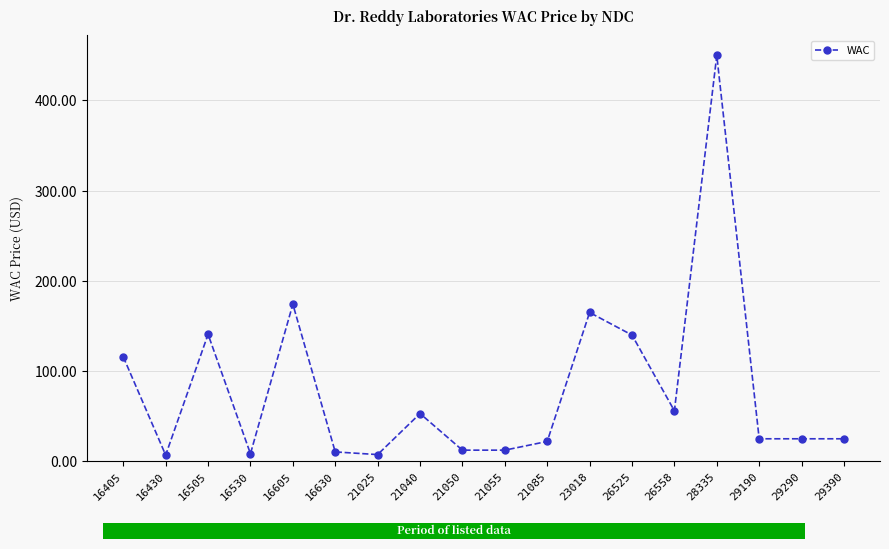

At which category does the data reach its first local valley?

16430